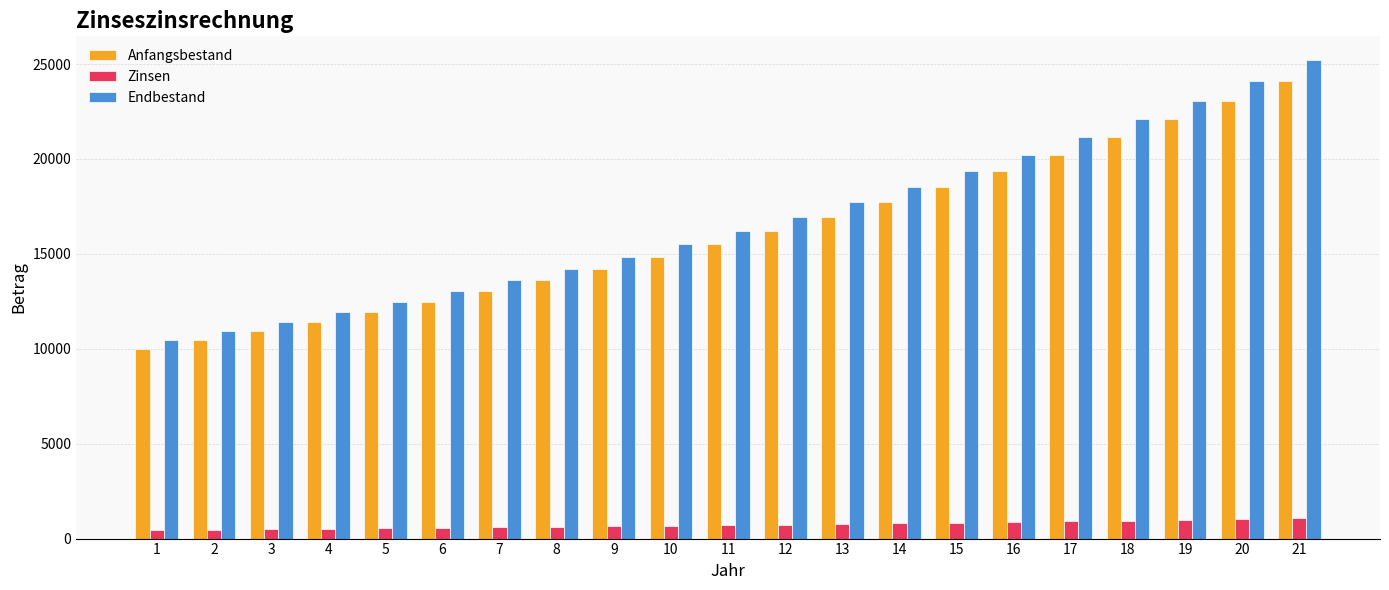

What is the maximum value shown in the chart?

25202.4